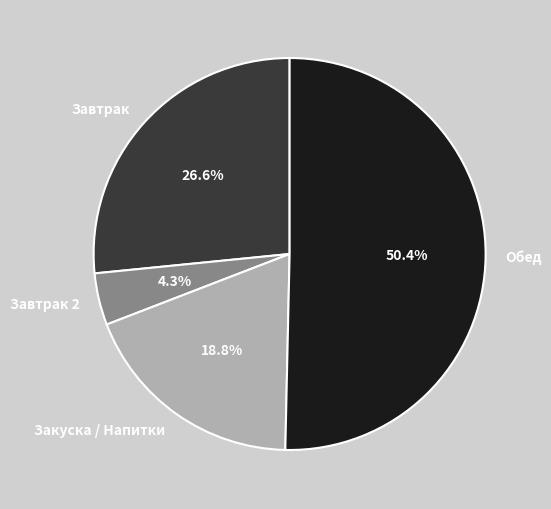

Between Закуска / Напитки and Завтрак 2, which is larger?

Закуска / Напитки